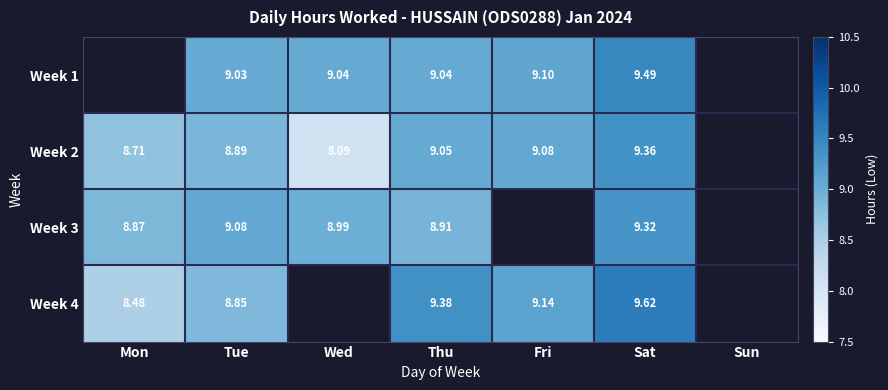

Is the value of Week 2 at Thu greater than the value of Week 1 at Fri?

No